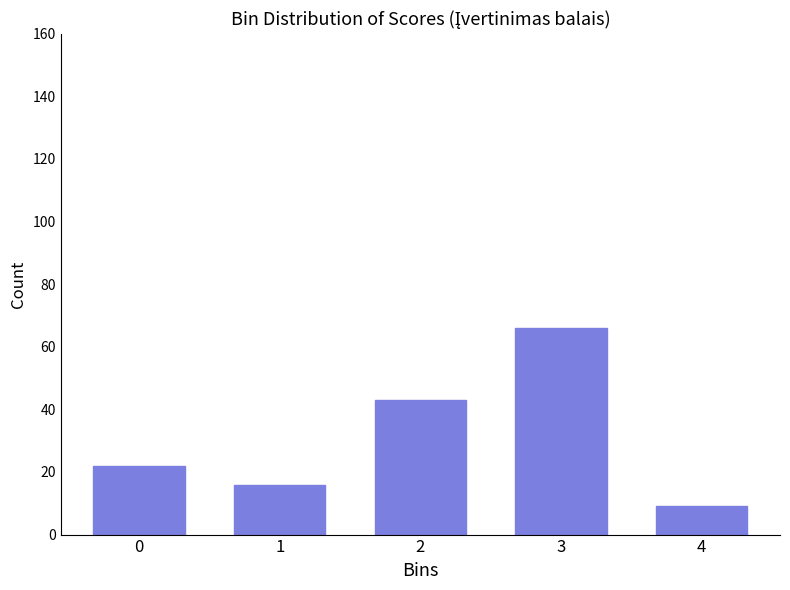

Reading right to left, transcribe all the data shown in this chart.

4=9	3=66	2=43	1=16	0=22